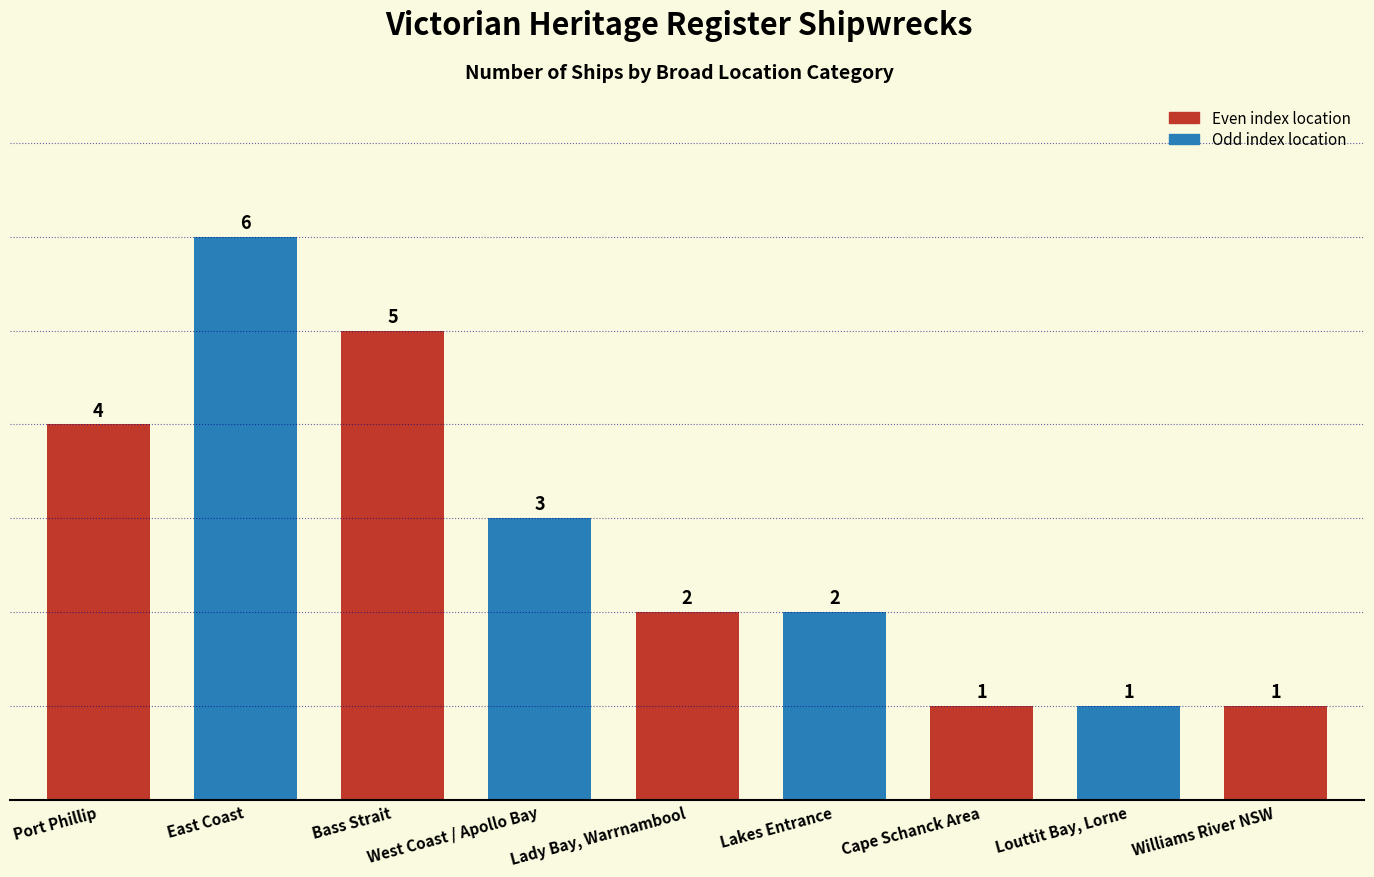

What is the label of the 5th bar from the left?

Lady Bay, Warrnambool